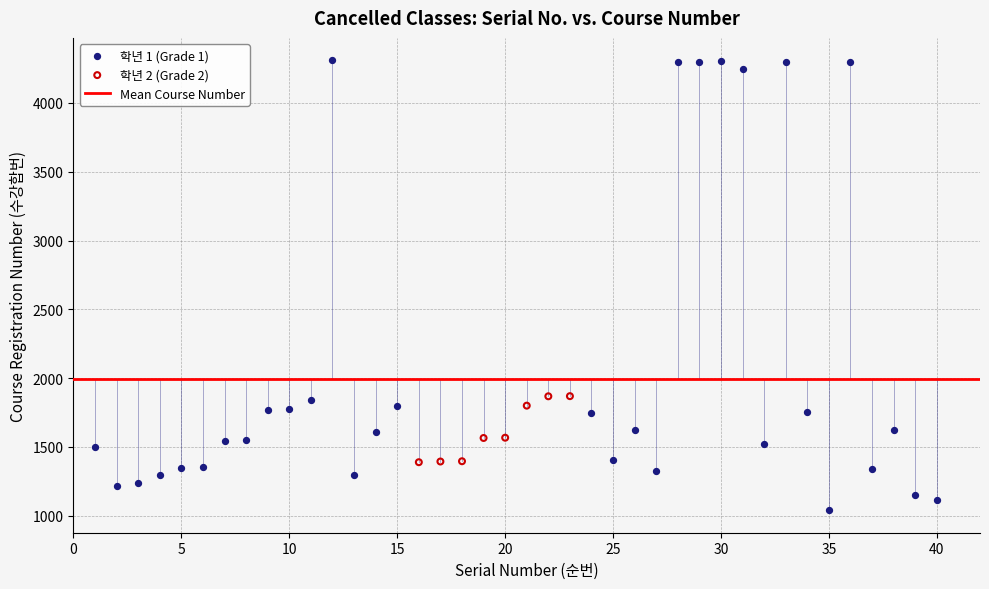

Which series contains the highest Y value?

학년 1 (Grade 1)